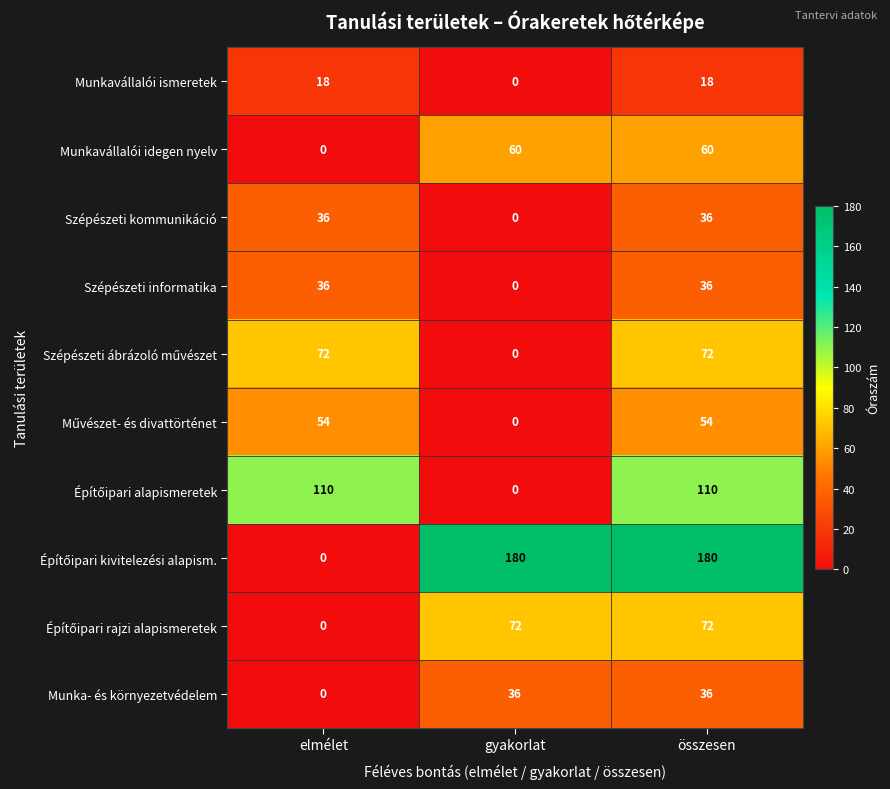

What is the difference between the maximum and minimum values in the Munka- és környezetvédelem series?

36